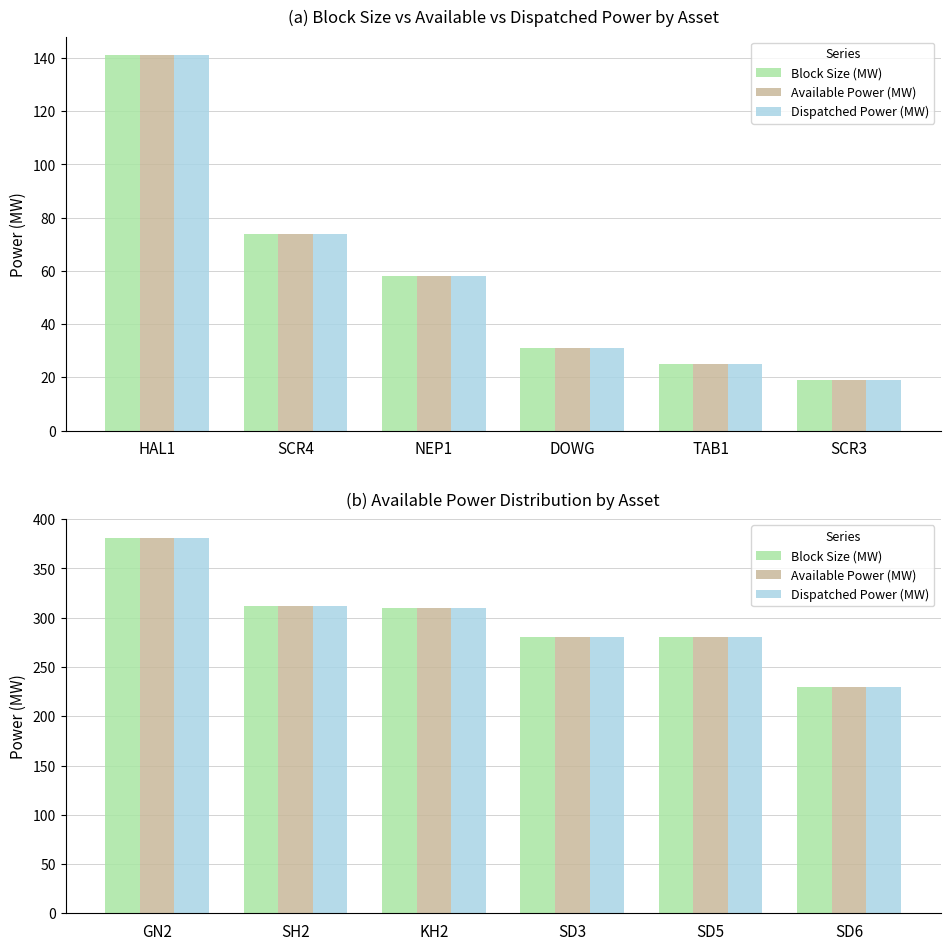

How many data points in Dispatched Power (MW) are above 310?

2